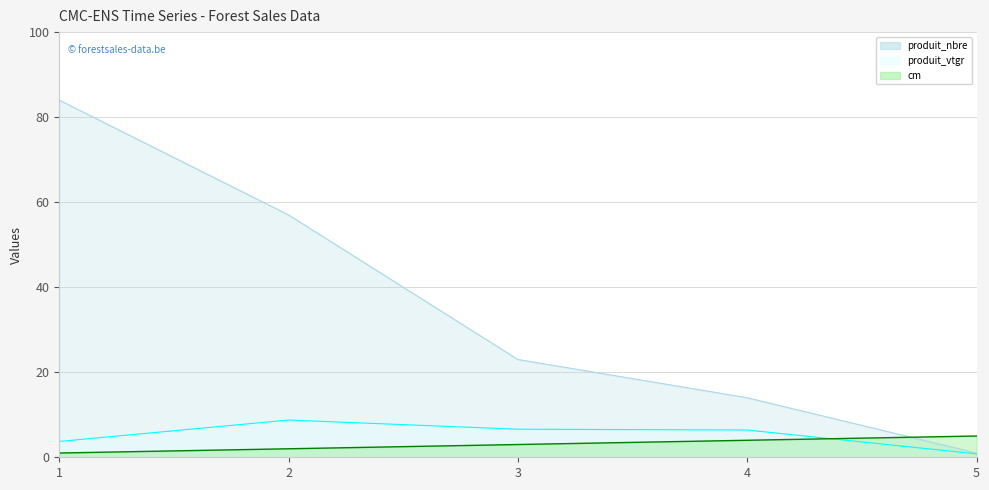

What is the difference between the maximum and second lowest values in the produit_nbre series?

70.0